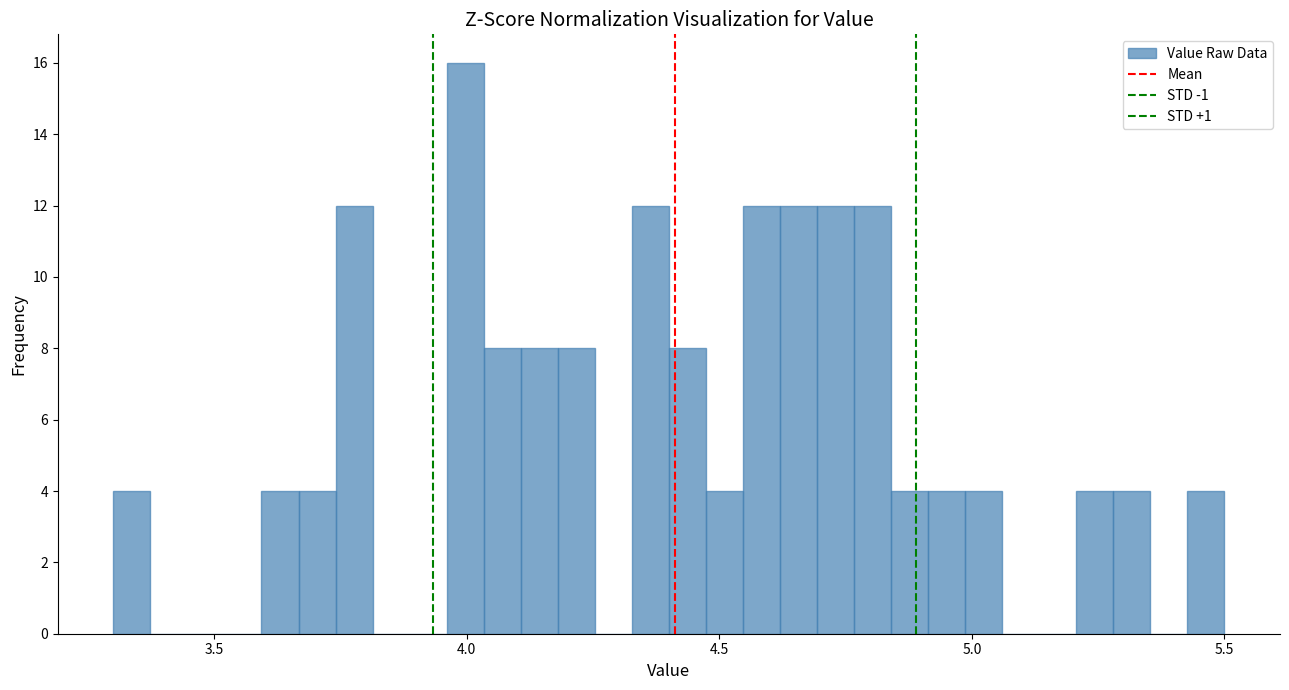

Read against the x-axis, roughly where is the centre of the tallest bar?

4.00